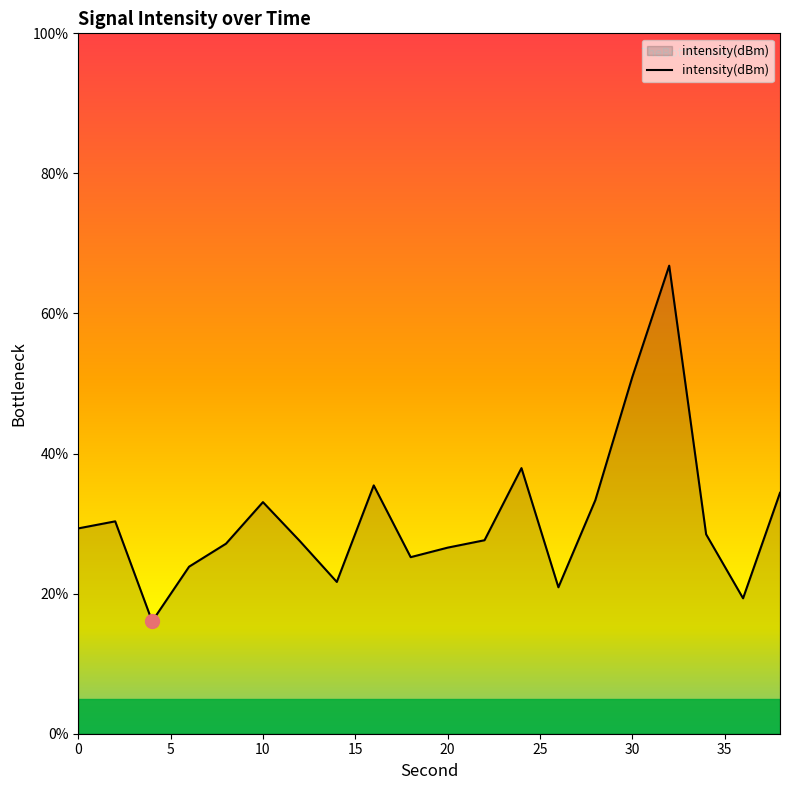

What is the greatest value displayed?

66.8